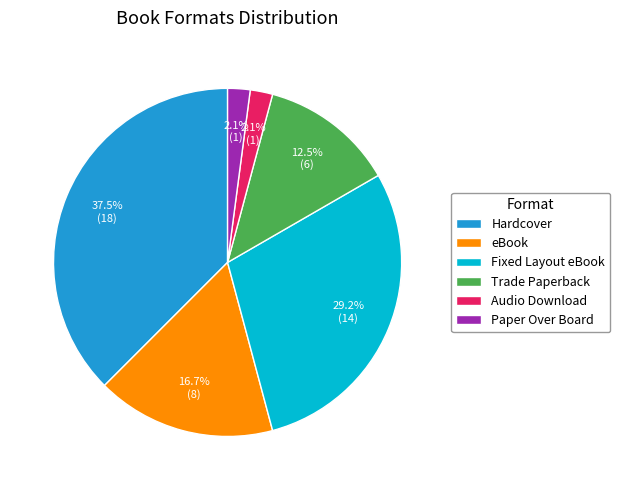

What is the largest slice in the pie chart?

Hardcover